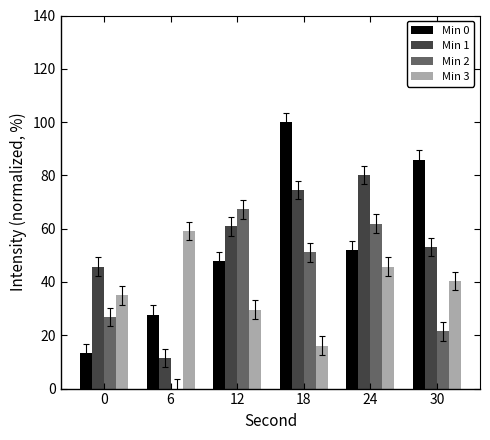

Between 18 and 24, which series saw the biggest shift?

Min 0